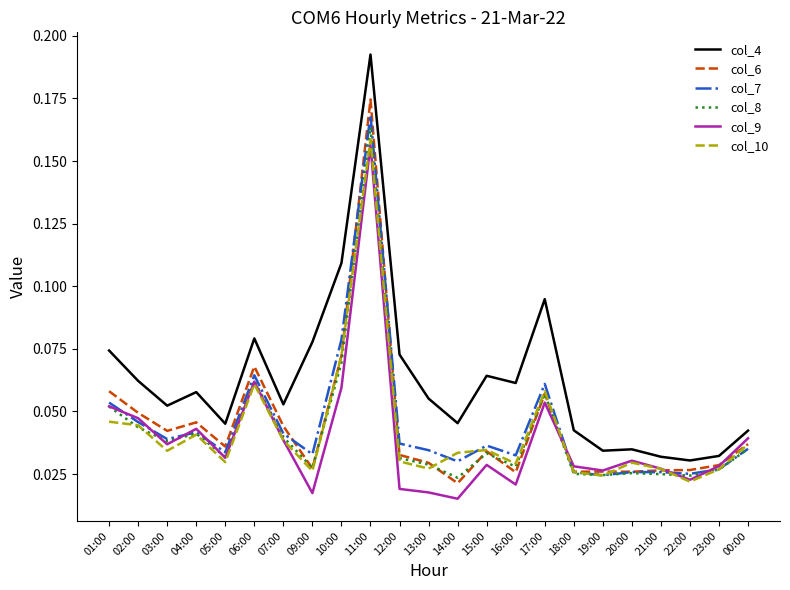

True or false: col_4 and col_7 intersect in this chart.

False